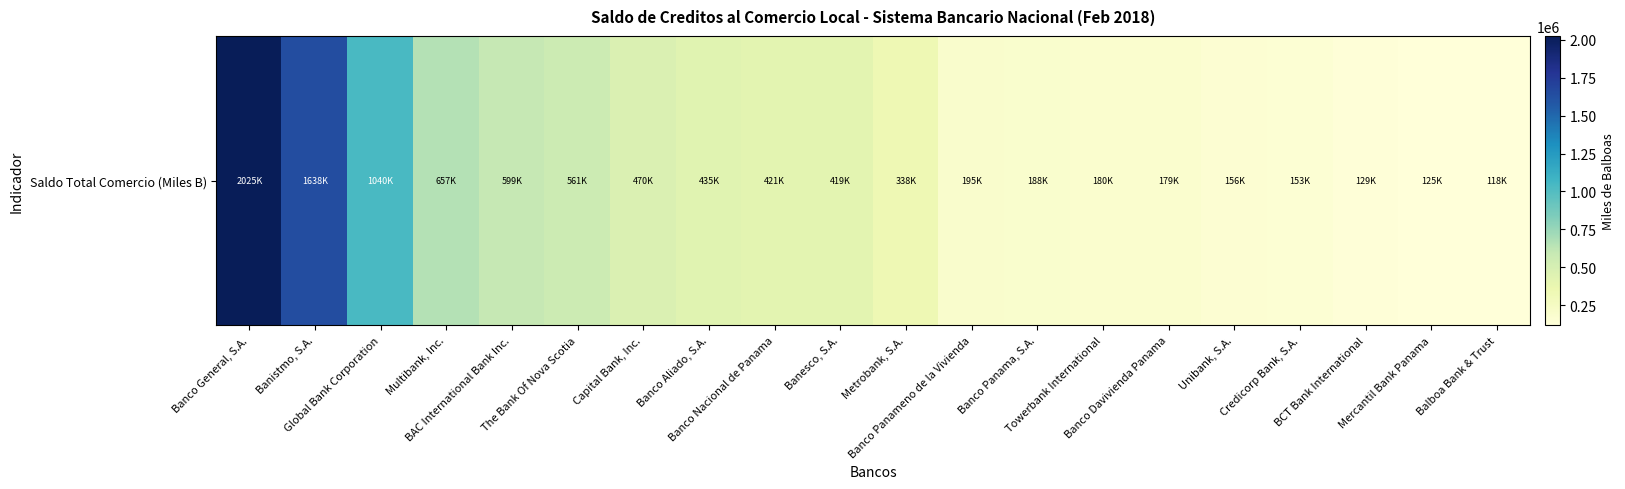

How many series are shown in this chart?

1